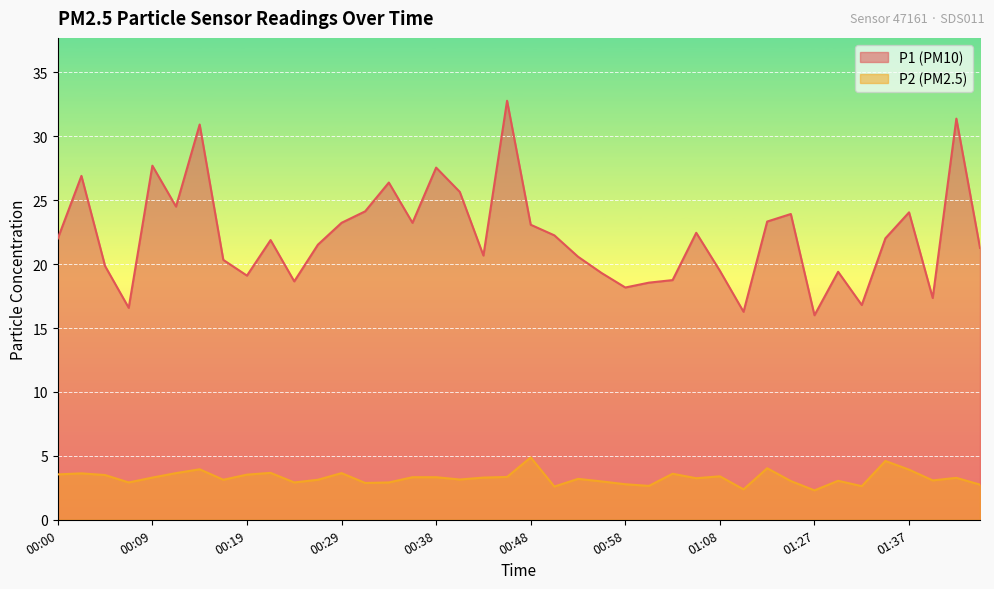

Rank the series by their maximum value, from lowest to highest.

P2, P1